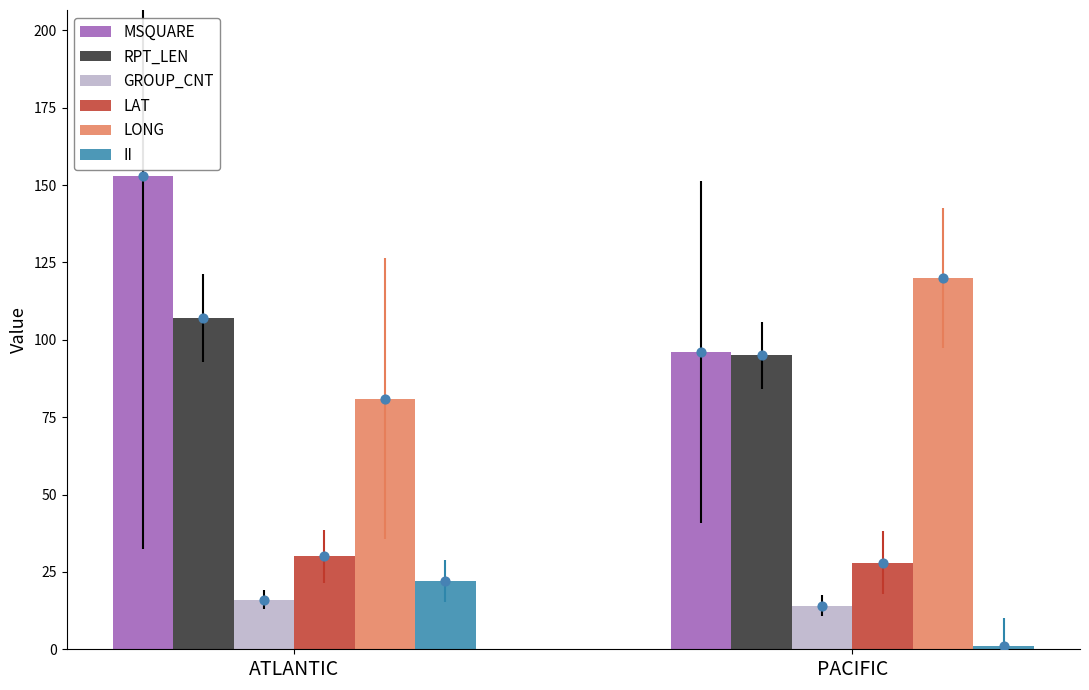

What is the total value across all series at PACIFIC?

354